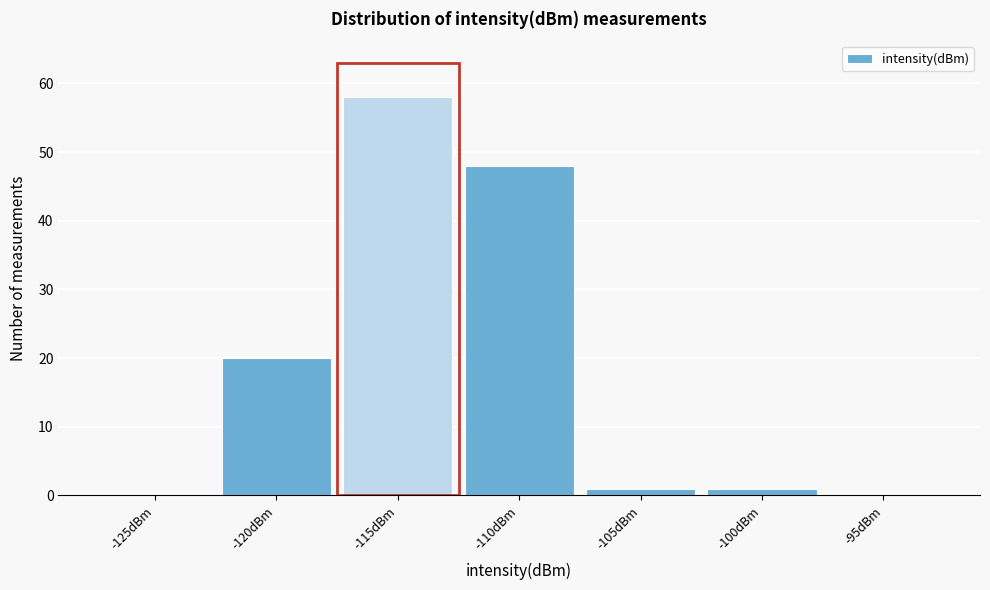

Reading left to right, extract all data points from this chart.

-125dBm=0	-120dBm=20	-115dBm=58	-110dBm=48	-105dBm=1	-100dBm=1	-95dBm=0